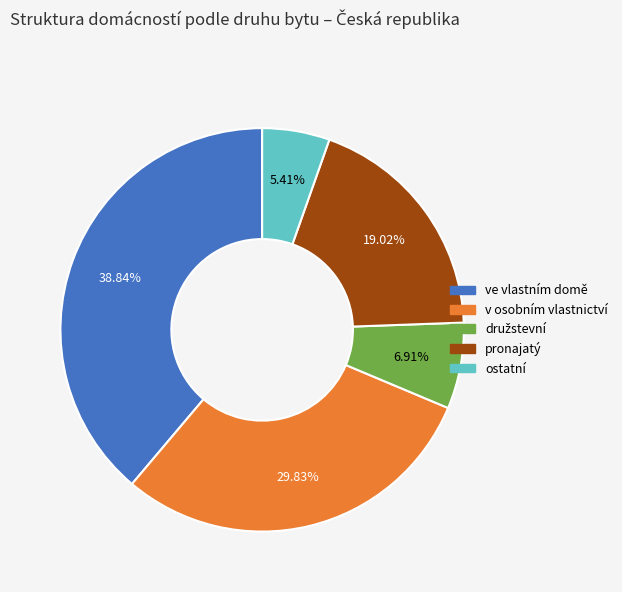

How many segments does this pie chart have?

5